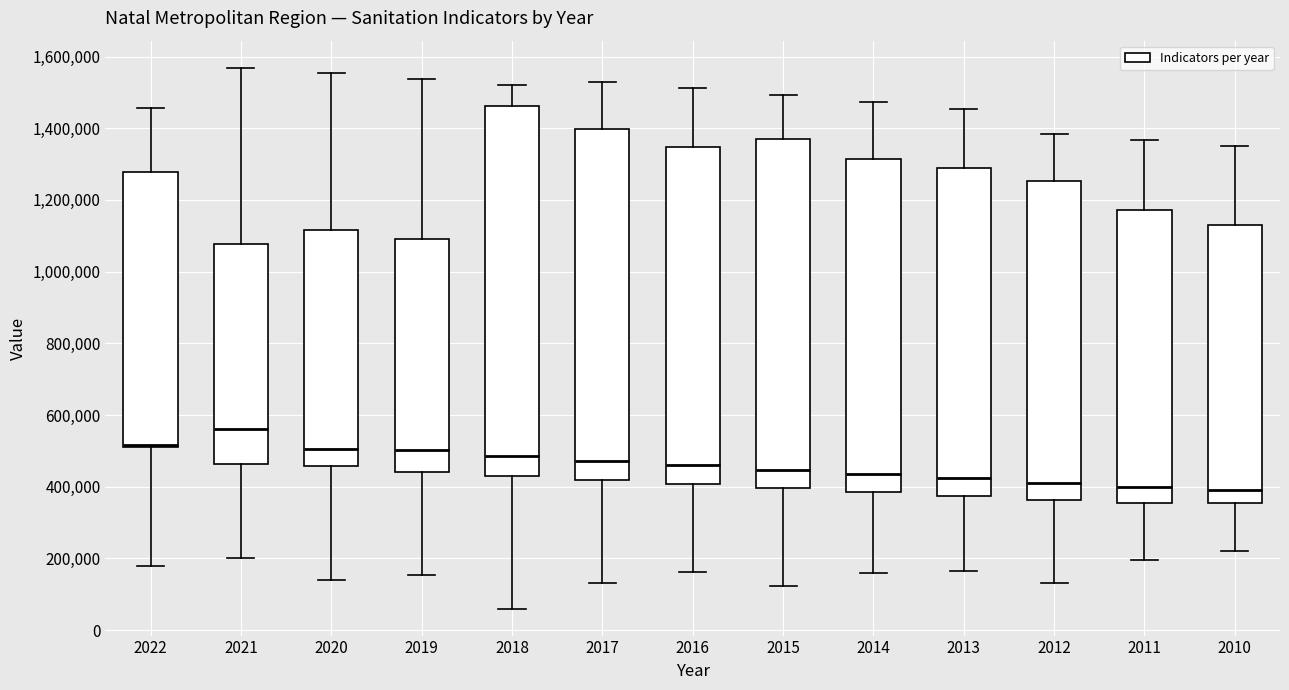

Reading left to right, transcribe this box plot: for each box, give where its median line is, the range the box spans, and where its two whiskers end, as read against the y-axis. The values are not printed on the chart, so give them approximately, as read against the axis.

2022: median 520000 (just above the box's lower edge), box 520000 to 1280000, whiskers 180000 to 1460000
2021: median 560000, box 460000 to 1080000, whiskers 200000 to 1560000
2020: median 500000, box 460000 to 1120000, whiskers 140000 to 1560000
2019: median 500000, box 440000 to 1100000, whiskers 160000 to 1540000
2018: median 480000, box 440000 to 1460000, whiskers 60000 to 1520000
2017: median 480000, box 420000 to 1400000, whiskers 140000 to 1520000
2016: median 460000, box 400000 to 1340000, whiskers 160000 to 1520000
2015: median 440000, box 400000 to 1360000, whiskers 120000 to 1500000
2014: median 440000, box 380000 to 1320000, whiskers 160000 to 1480000
2013: median 420000, box 380000 to 1280000, whiskers 160000 to 1460000
2012: median 420000, box 360000 to 1260000, whiskers 140000 to 1380000
2011: median 400000, box 360000 to 1180000, whiskers 200000 to 1360000
2010: median 380000, box 360000 to 1120000, whiskers 220000 to 1360000